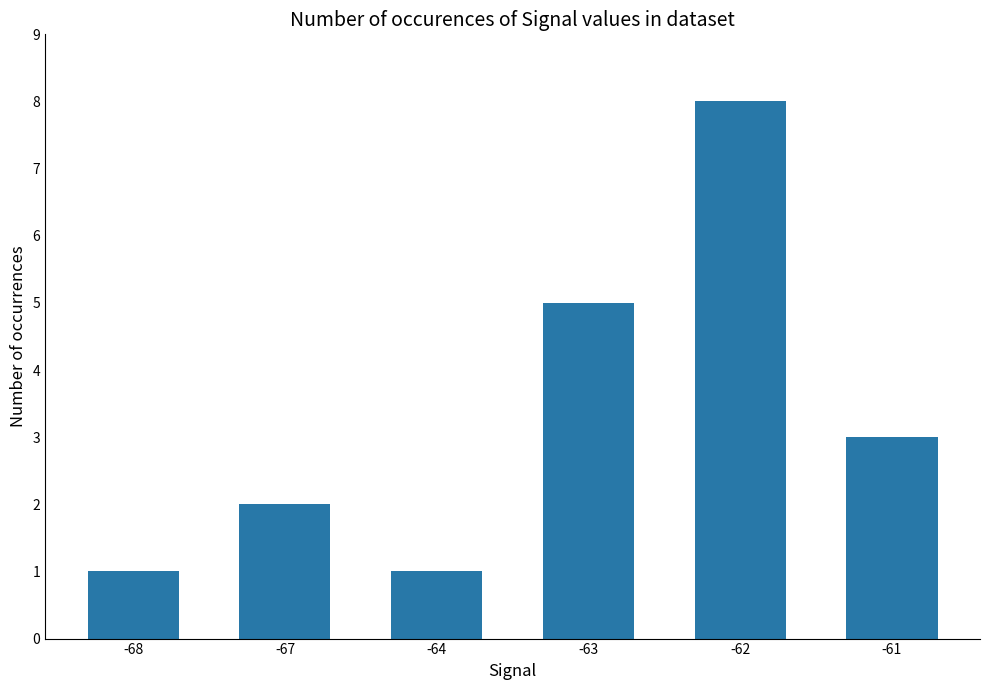

What is the greatest value displayed?

8